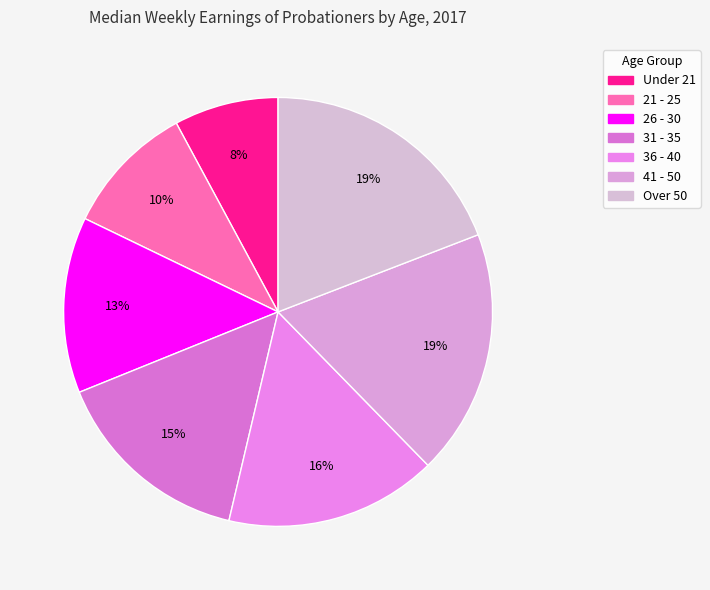

Combined, do 31 - 35 and Under 21 account for over 50%?

No